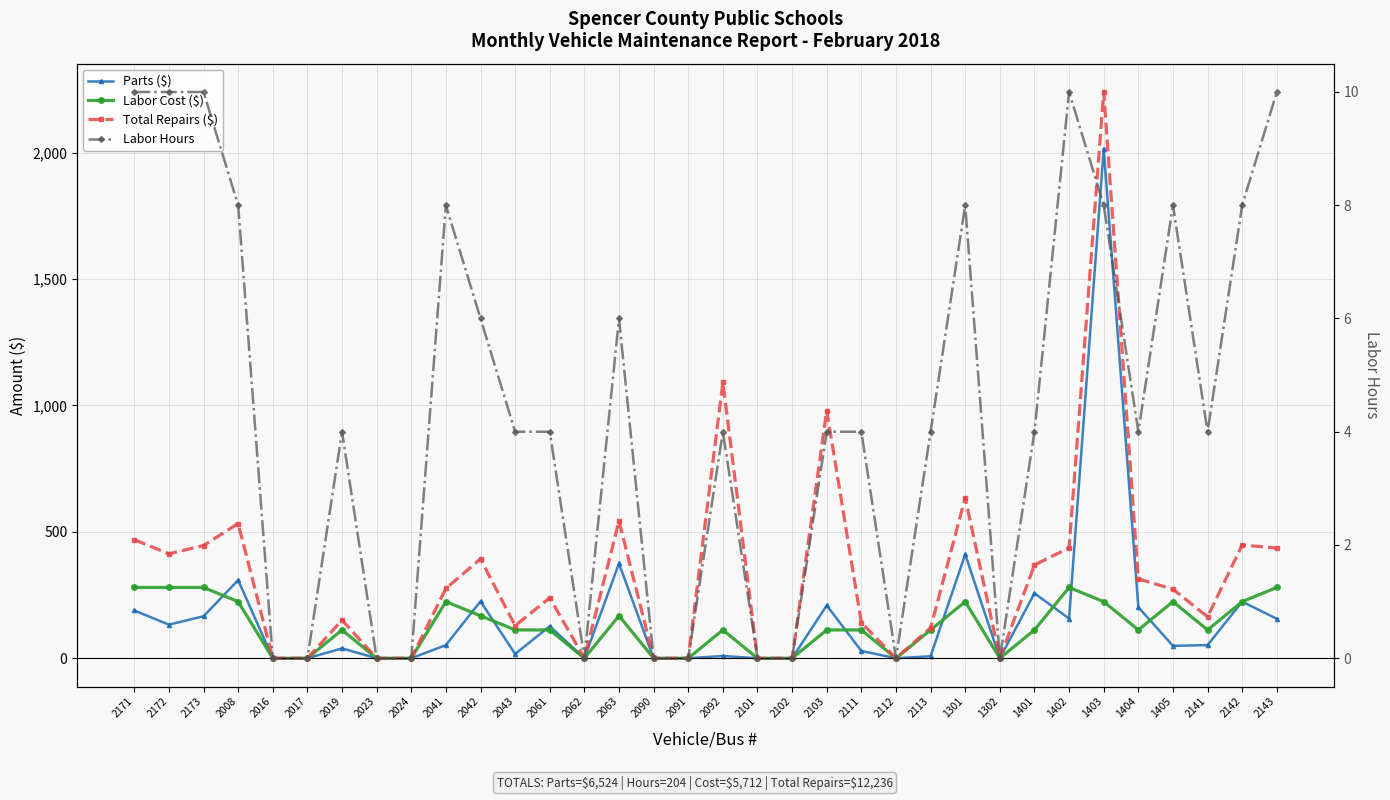

What is the greatest value displayed?

2240